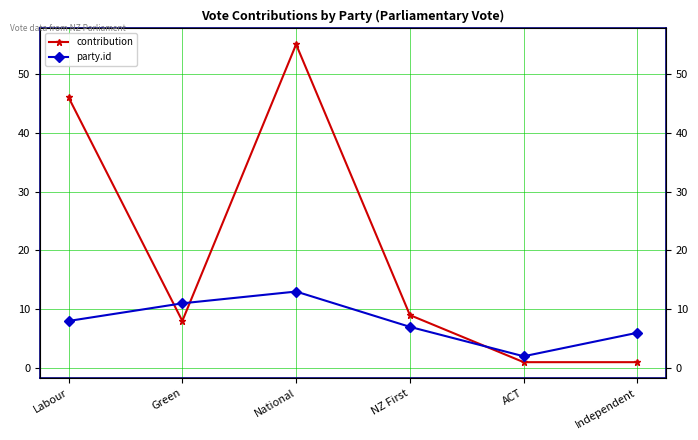

Reading left to right, what are all the values shown in this chart?

contribution: Labour=46	Green=8	National=55	NZ First=9	ACT=1	Independent=1
party.id: Labour=8	Green=11	National=13	NZ First=7	ACT=2	Independent=6